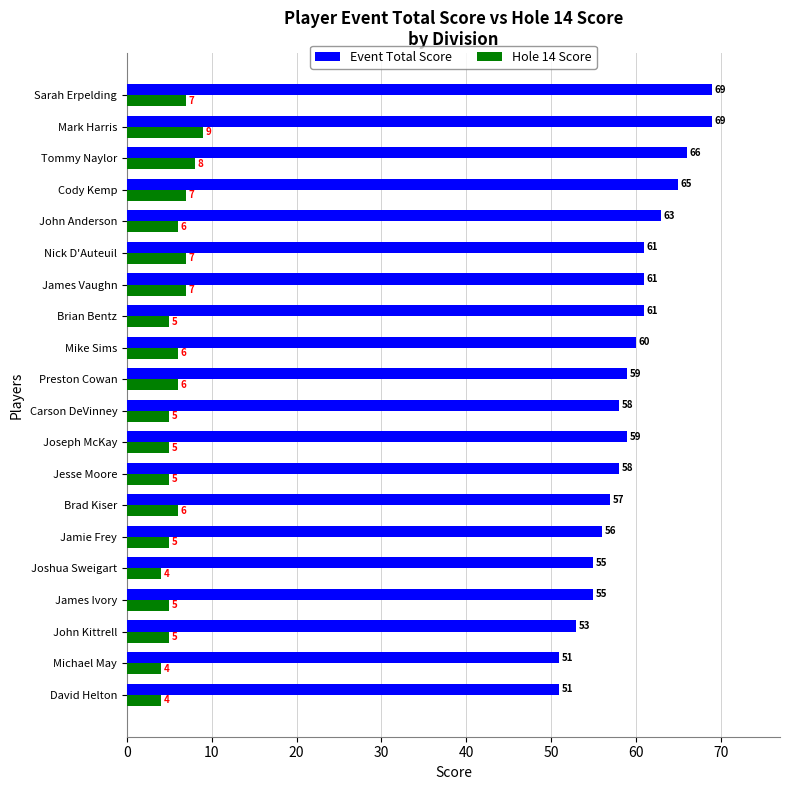

The Event Total Score series shows 69 at Mark Harris. True or false?

True